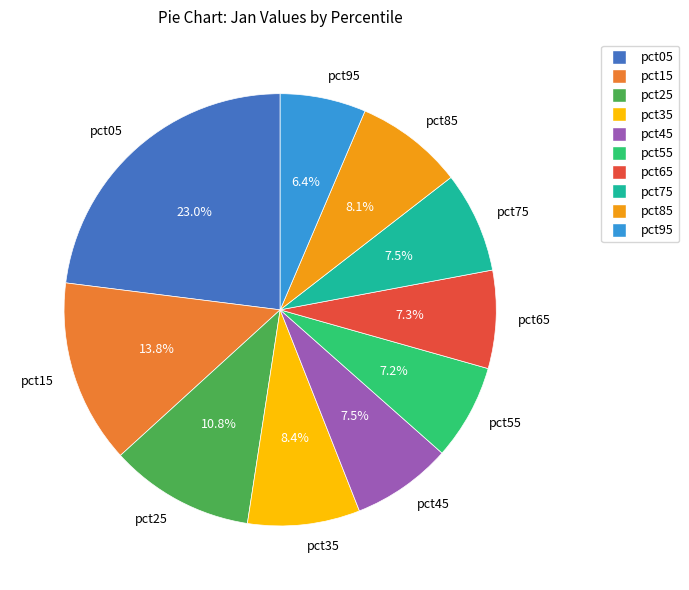

Count the number of slices in the pie.

10